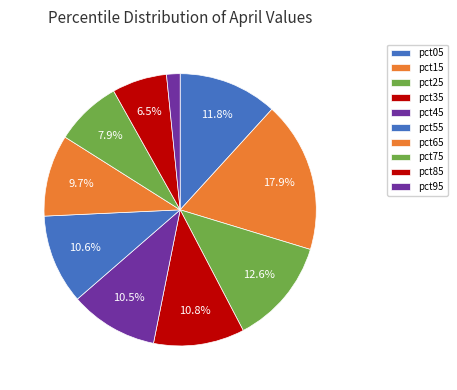

What is the largest slice in the pie chart?

pct15